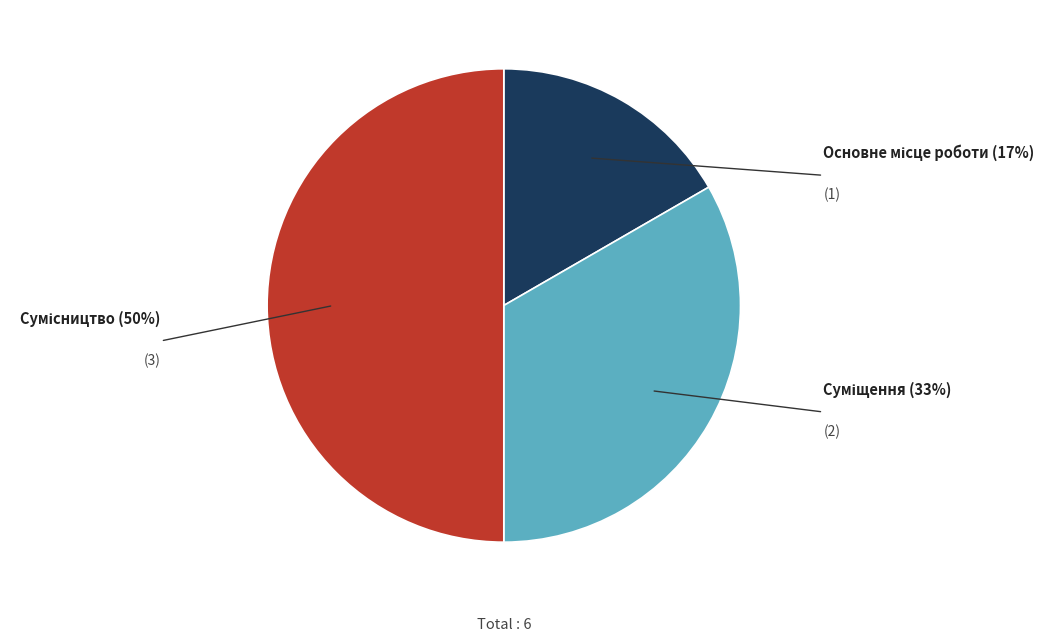

How many slices are in this pie chart?

3